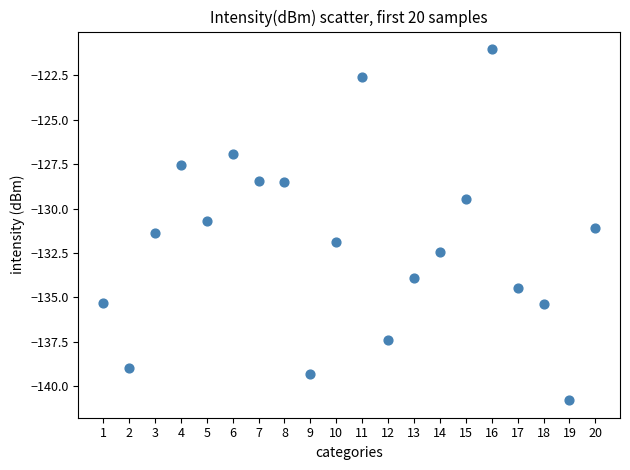

What is the range of X values (max minus min)?

19.0